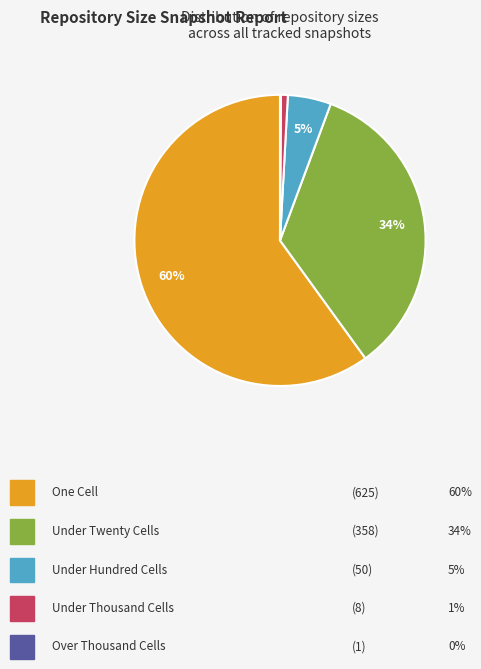

Does any single category account for the majority?

Yes